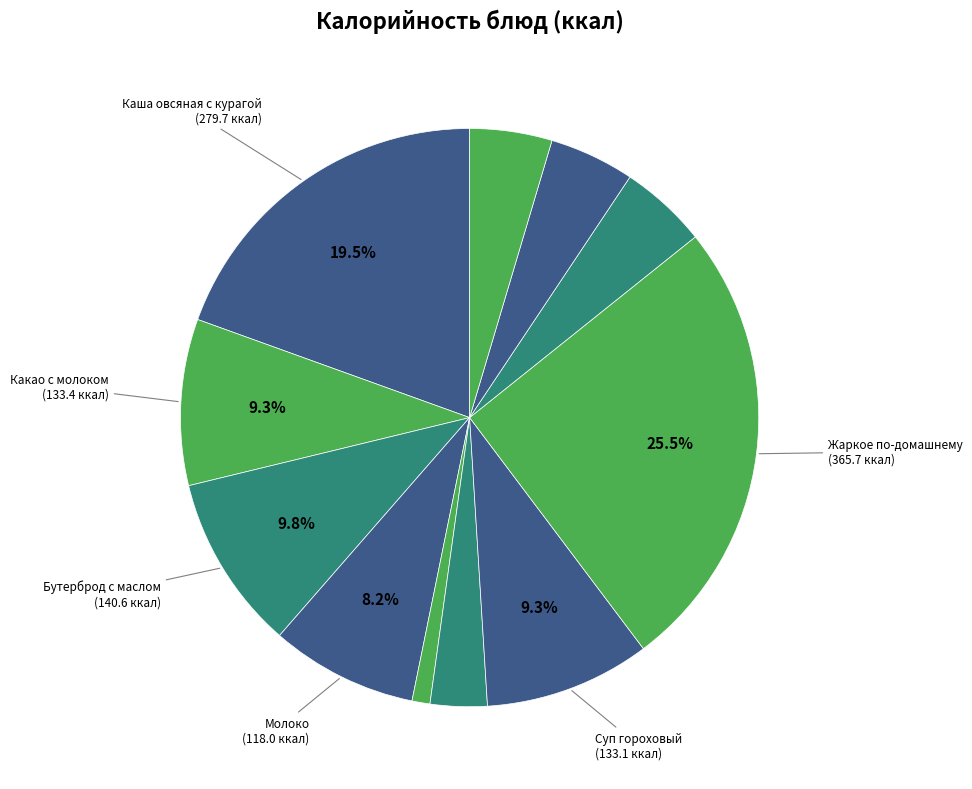

Rank the categories by value from highest to lowest.

Жаркое по-домашнему, Каша овсяная с курагой, Бутерброд с маслом, Какао с молоком, Суп гороховый, Молоко, Хлеб пшеничный, Хлеб ржаной, Морс ягодный, Салат из свеклы, Пирожки печеные